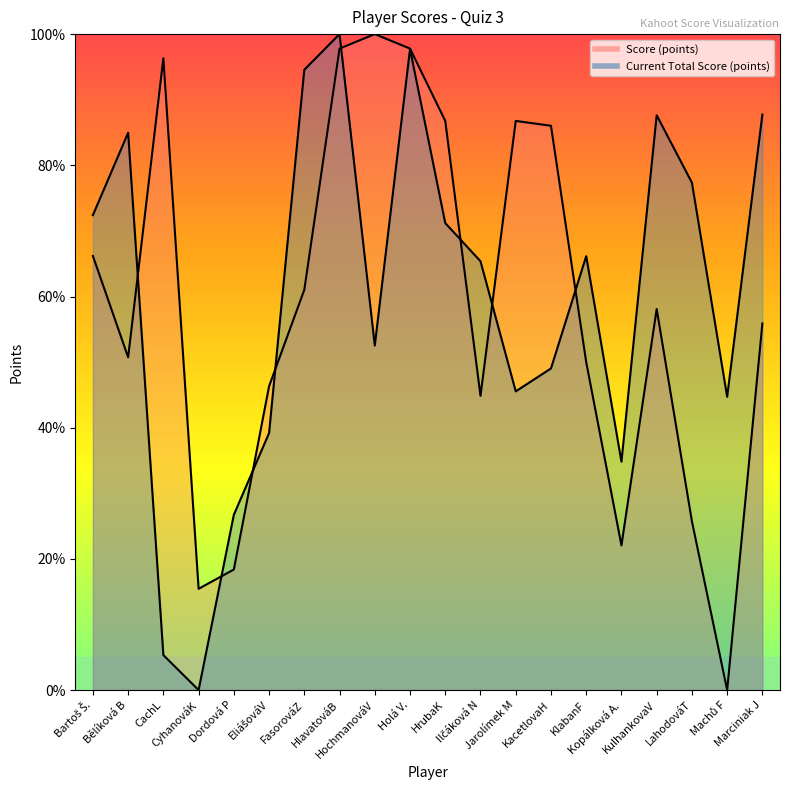

Where do Current Total Score (points) and Score (points) first cross each other?

Bělíková B and CachL